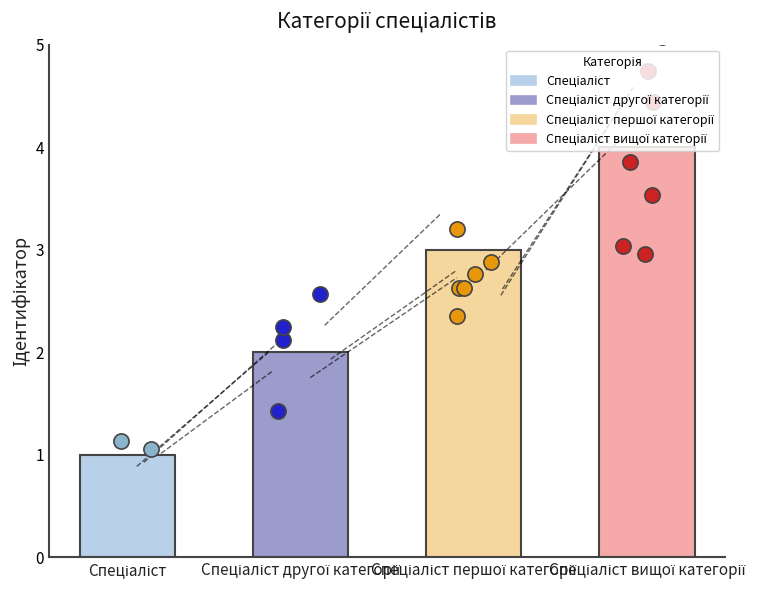

Which has a higher value, Спеціаліст or Спеціаліст вищої категорії?

Спеціаліст вищої категорії